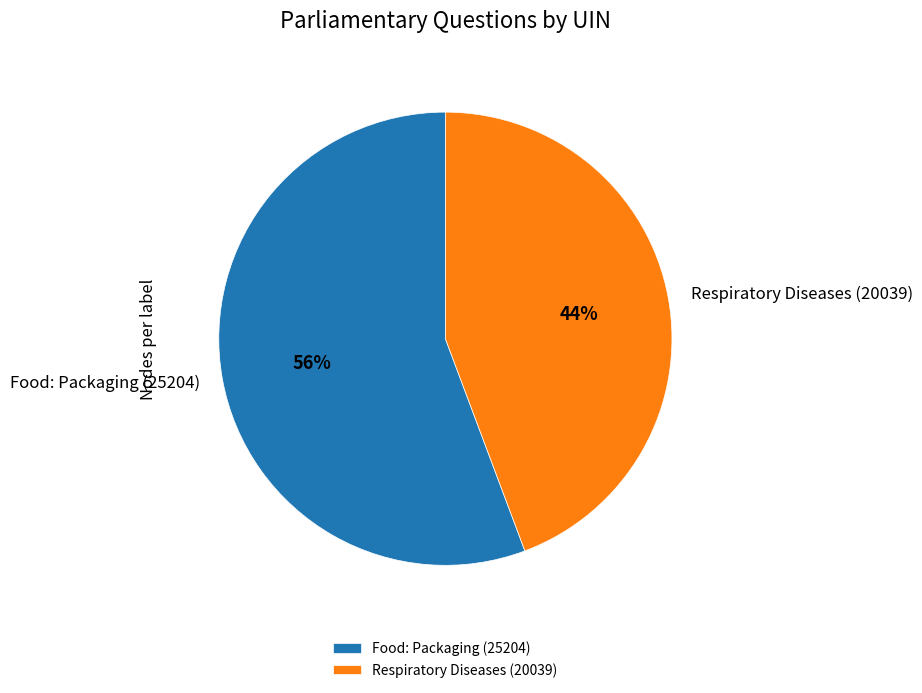

To the nearest percent, what percentage of the pie is Food: Packaging (25204)?

56%